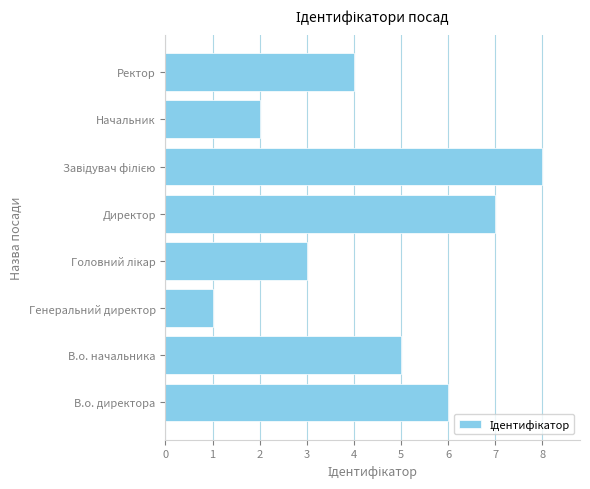

What is the change in value from В.о. начальника to Начальник?

-3